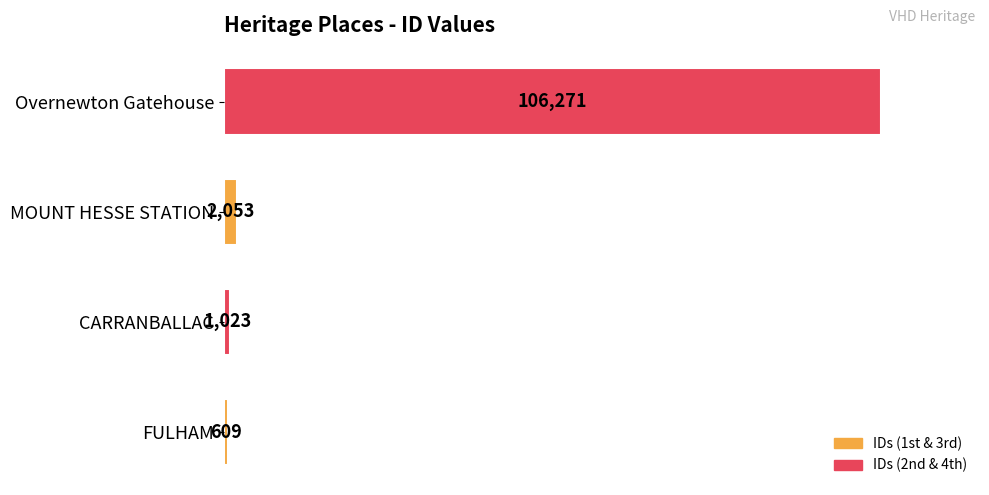

Approximately how many times larger is the value at Overnewton Gatehouse compared to CARRANBALLAC?

103.9